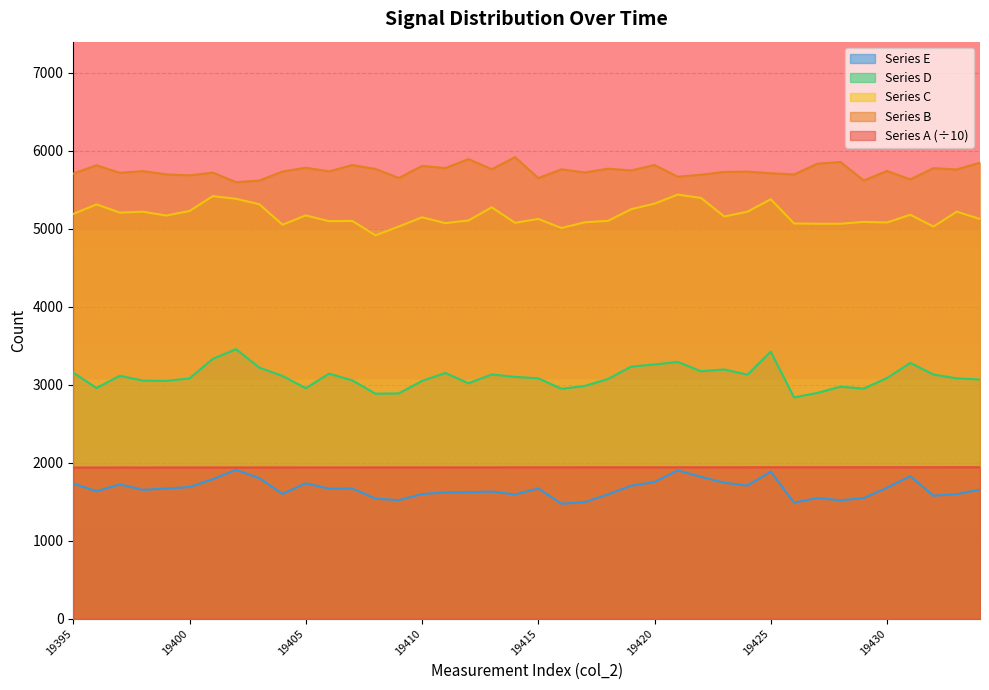

True or false: Series C and Series D intersect in this chart.

False